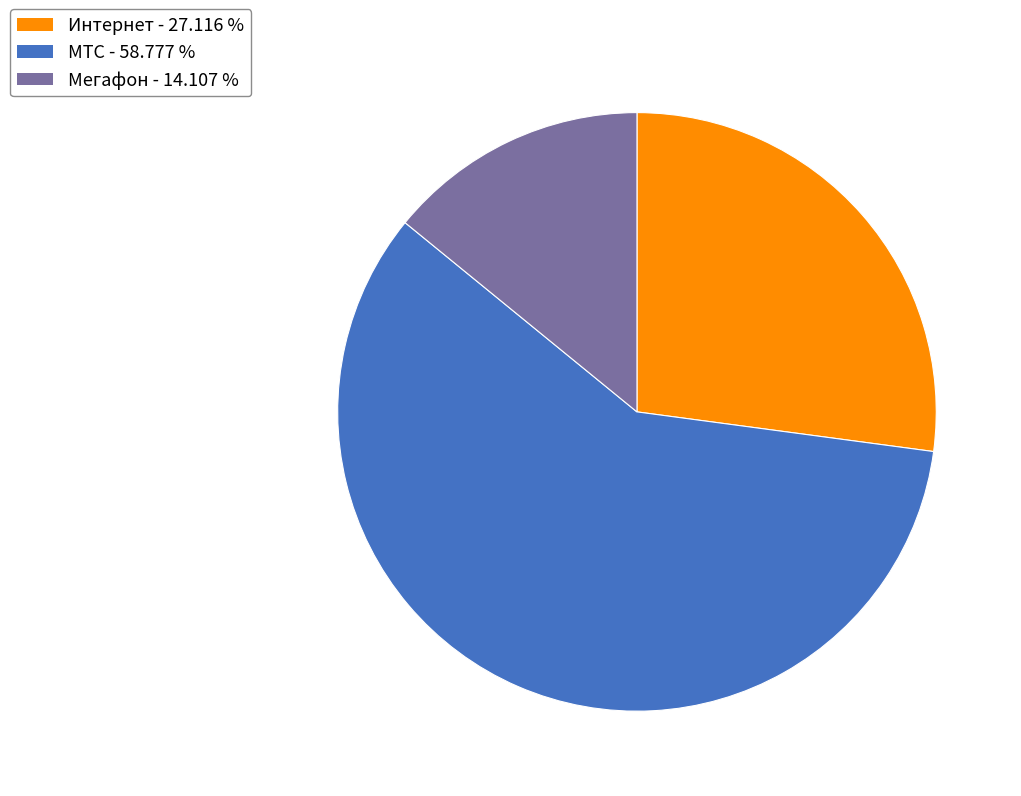

Does Мегафон represent more than half of the total?

No